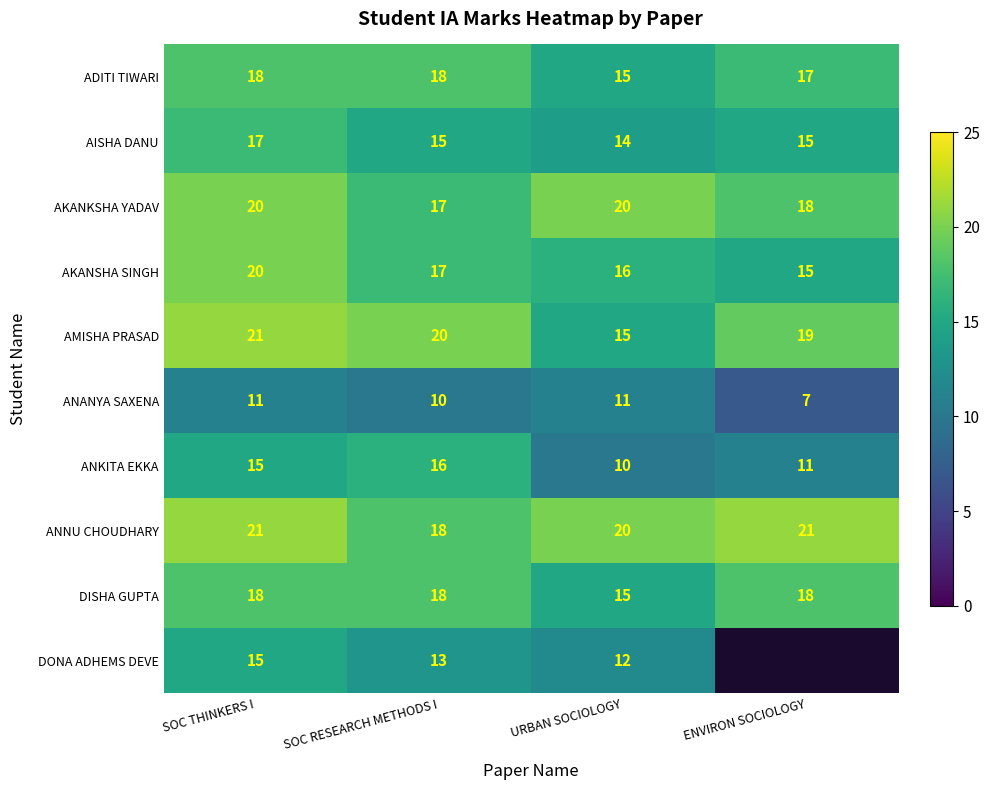

At which label does AISHA DANU first exceed 15?

SOC THINKERS I